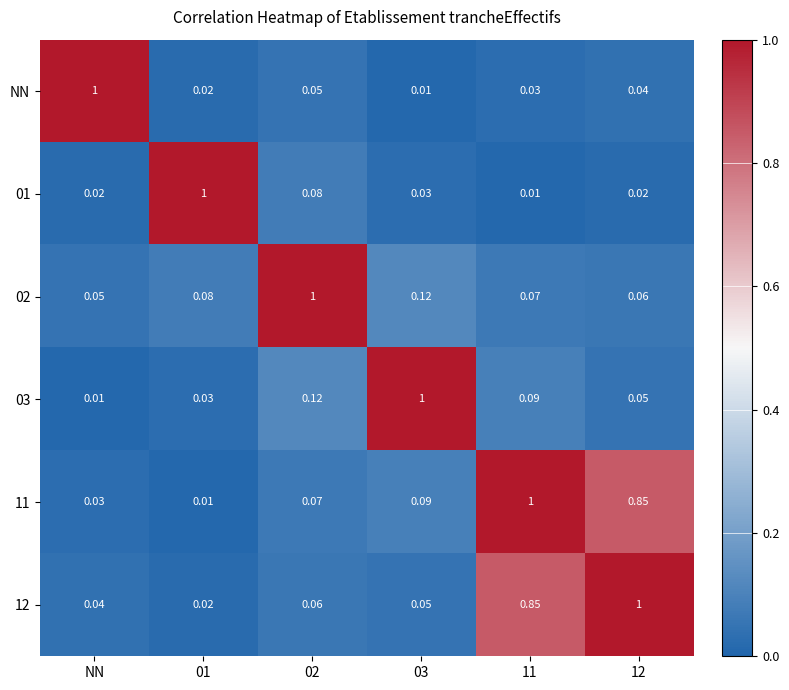

Is the value of 12 at NN greater than the value of 02 at 01?

No